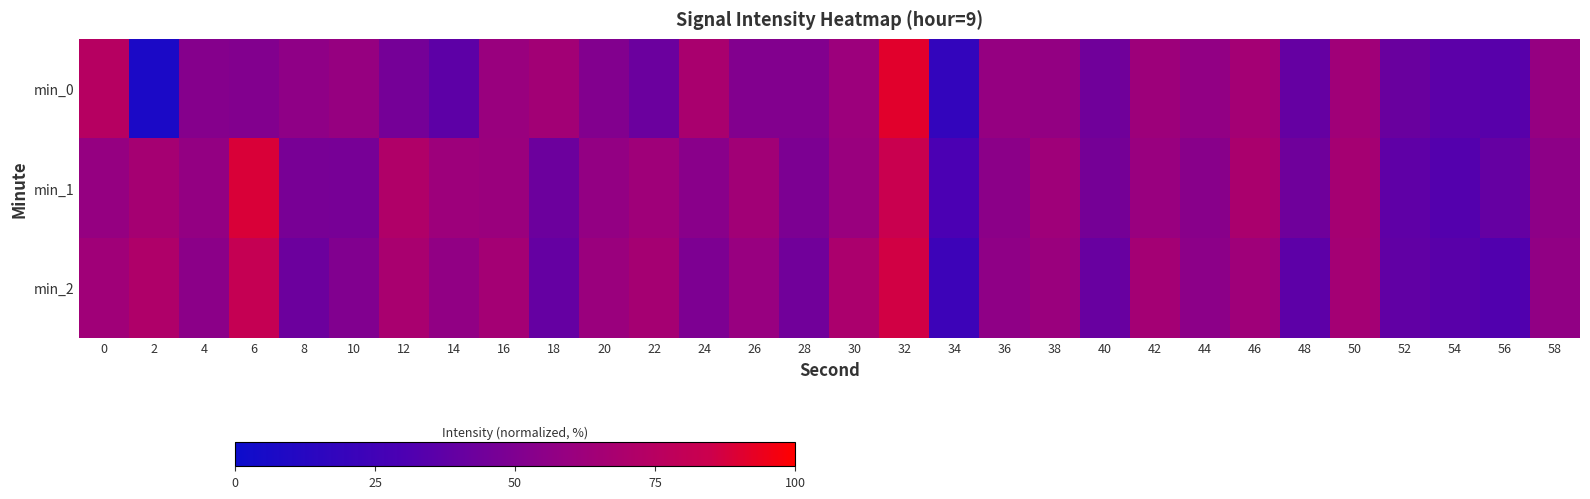

What is the maximum value shown in the chart?

91.1